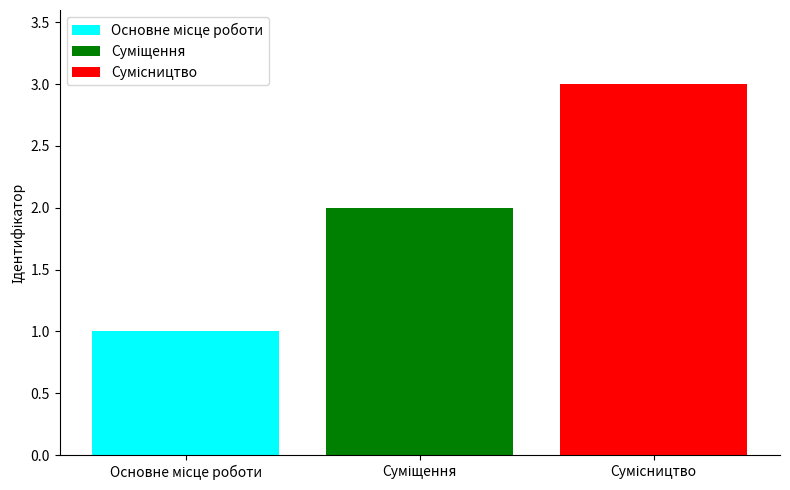

What is the greatest value displayed?

3